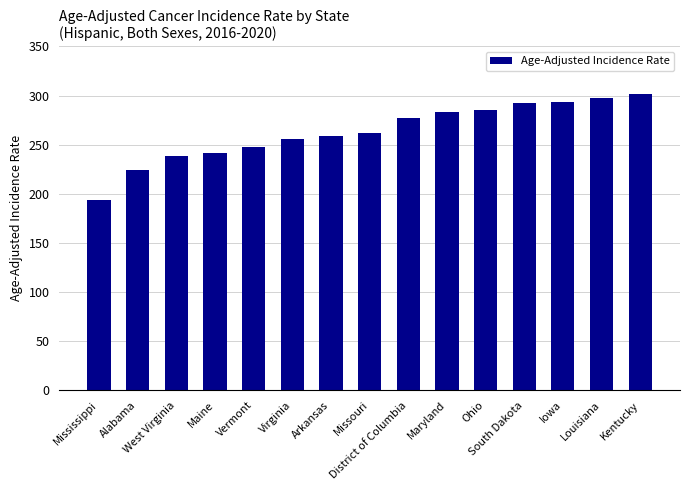

What is the average value?

263.5